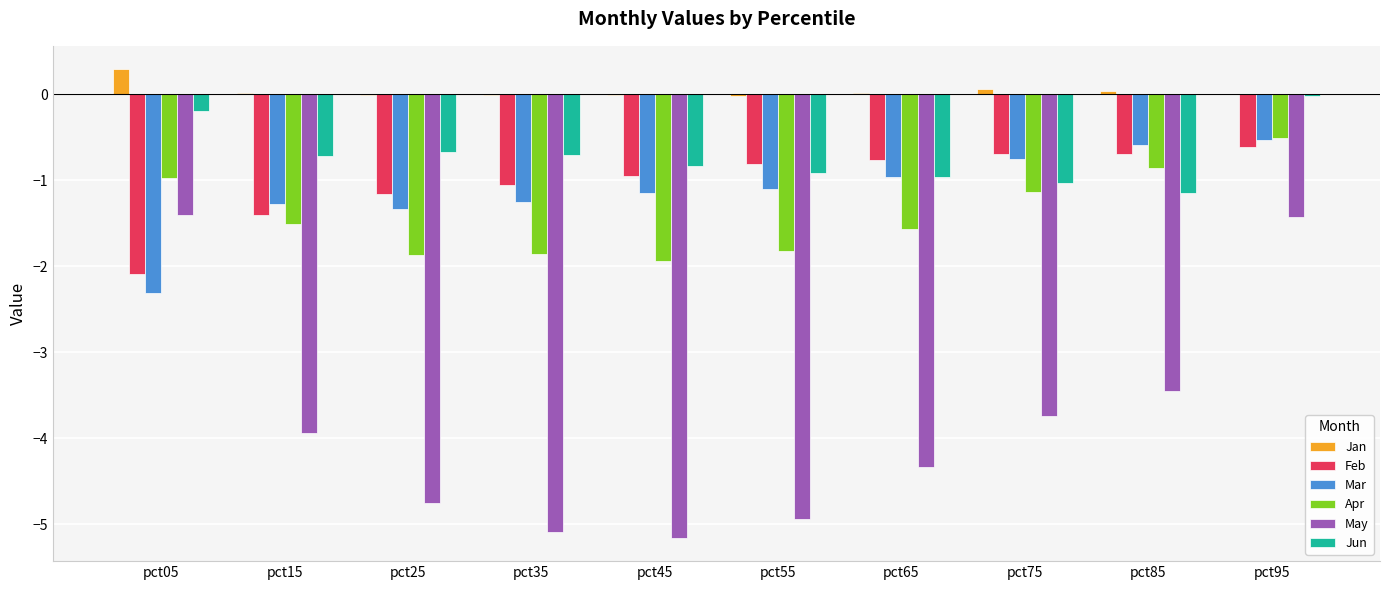

How many distinct data groups are displayed?

6